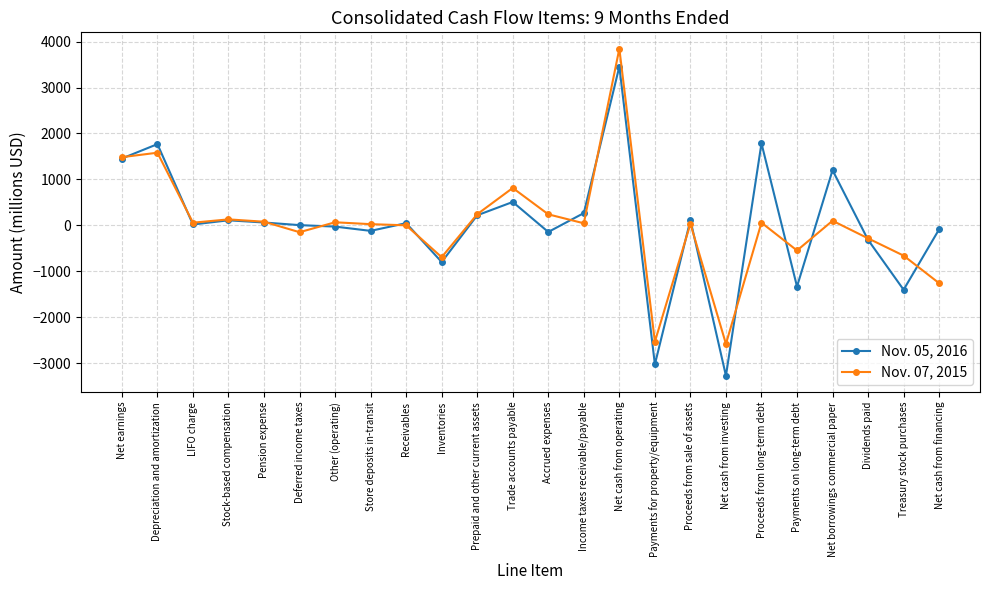

List the series in order of their overall mean, lowest first.

Nov. 07, 2015, Nov. 05, 2016